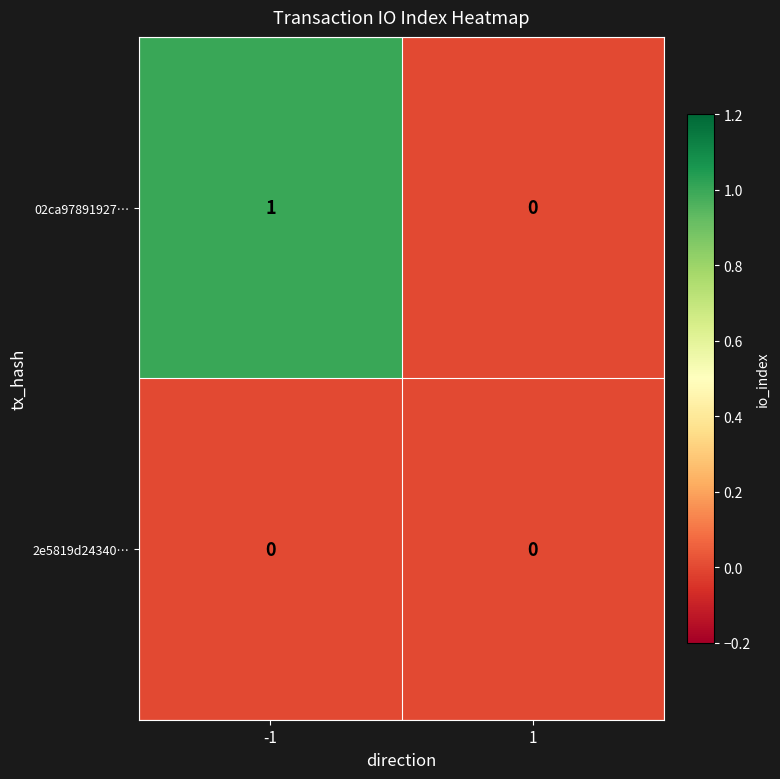

The value of 2e5819d24340… at 1 is 0. True or false?

True